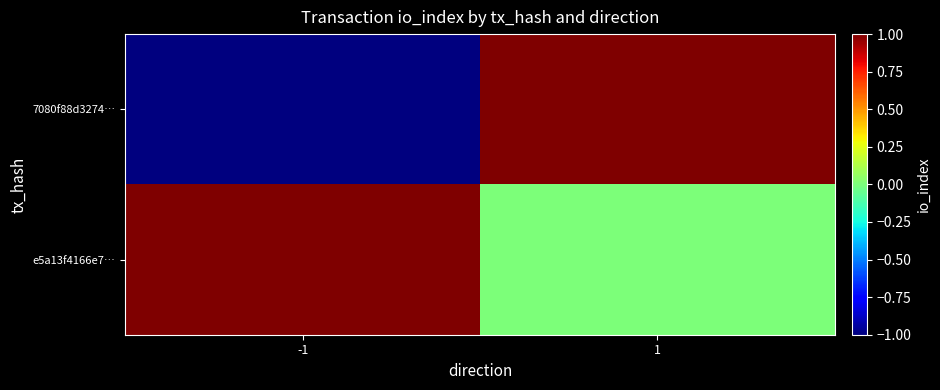

How many distinct data groups are displayed?

2